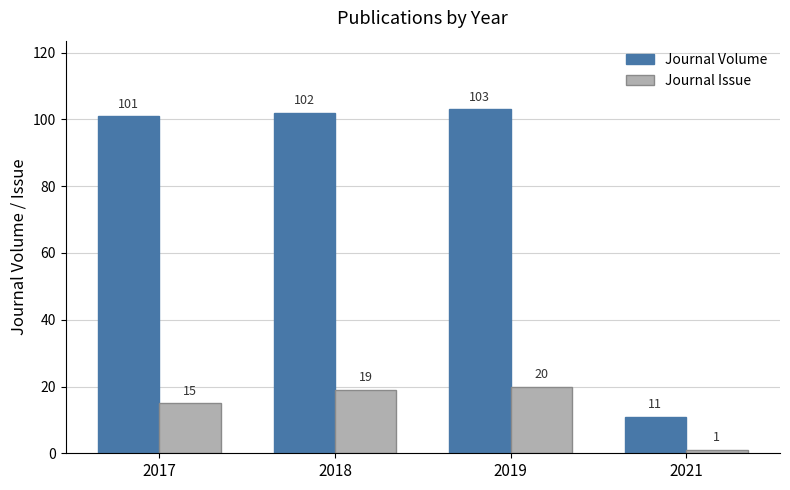

Reading left to right, extract all data points from this chart.

Journal Volume: 101	102	103	11
Journal Issue: 15	19	20	1